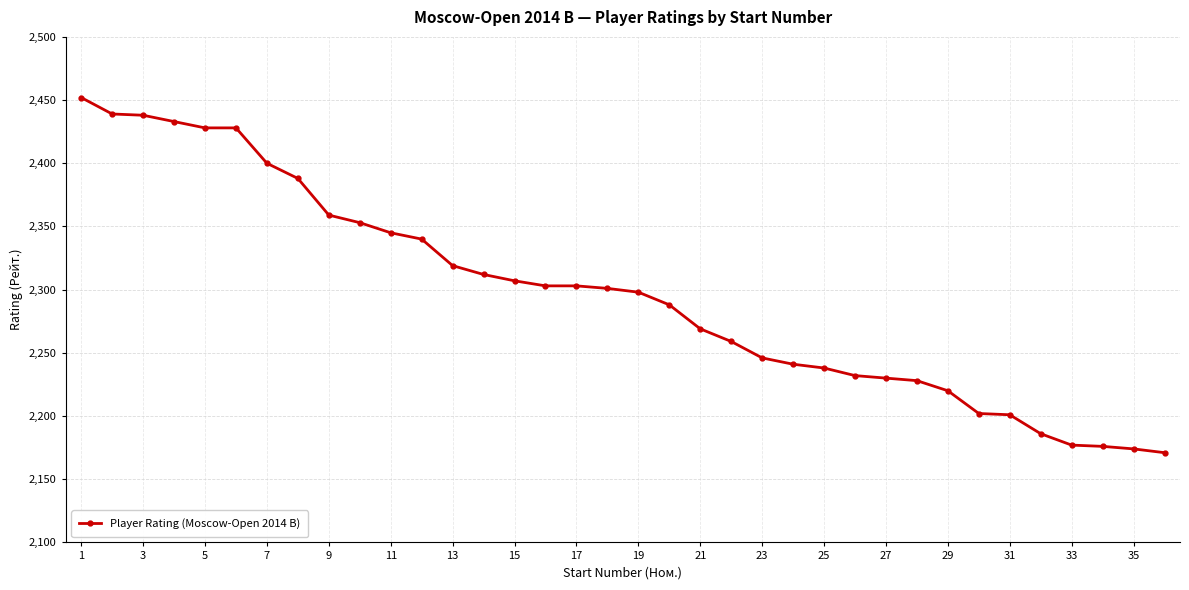

What is the smallest value displayed?

2171